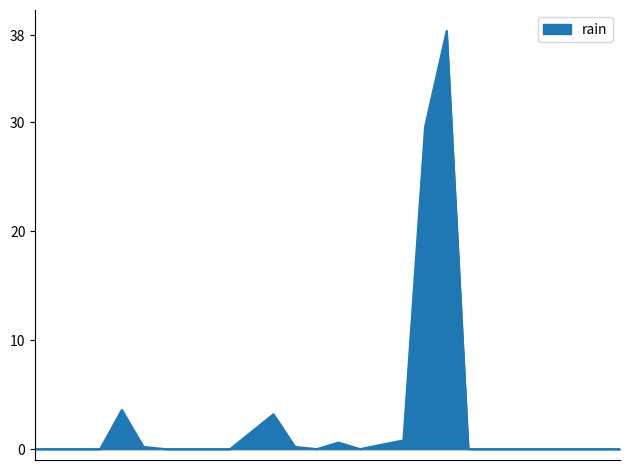

What is the difference between the maximum and minimum values?

38.4